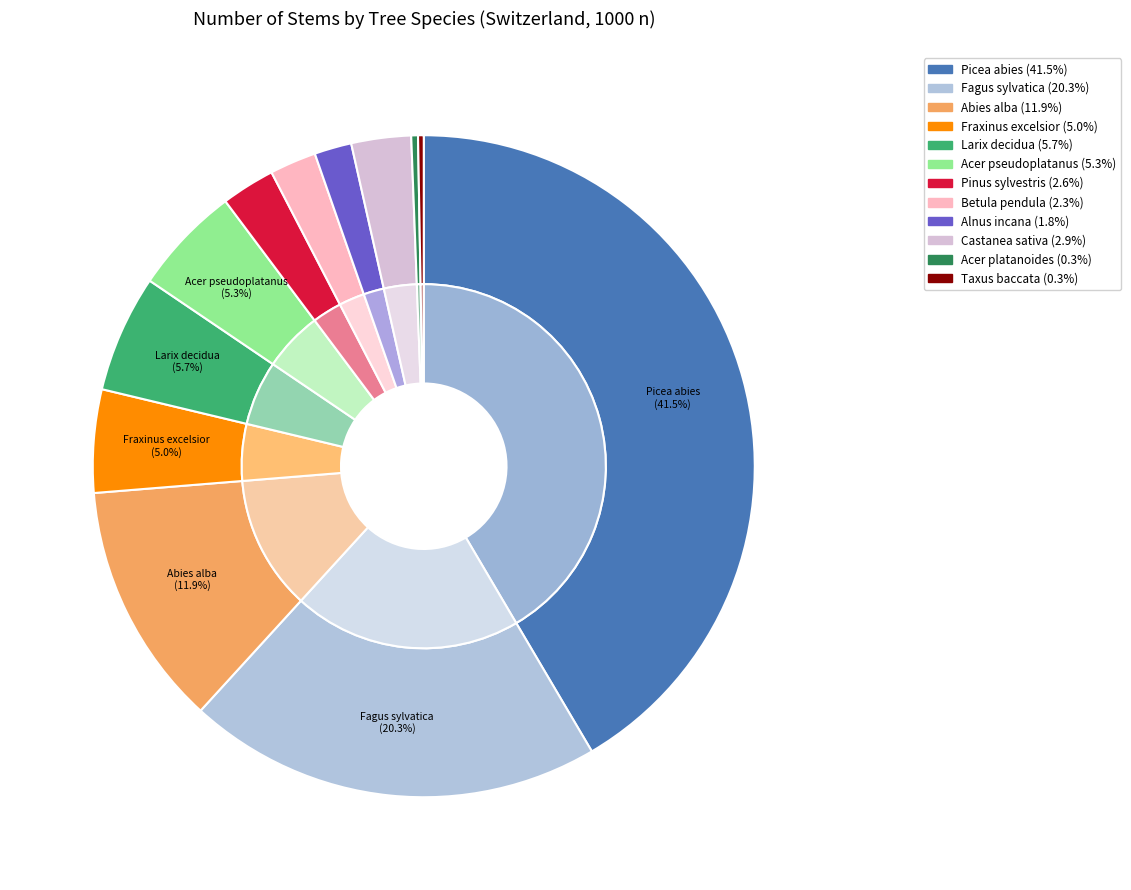

Which slice is the largest?

Picea abies